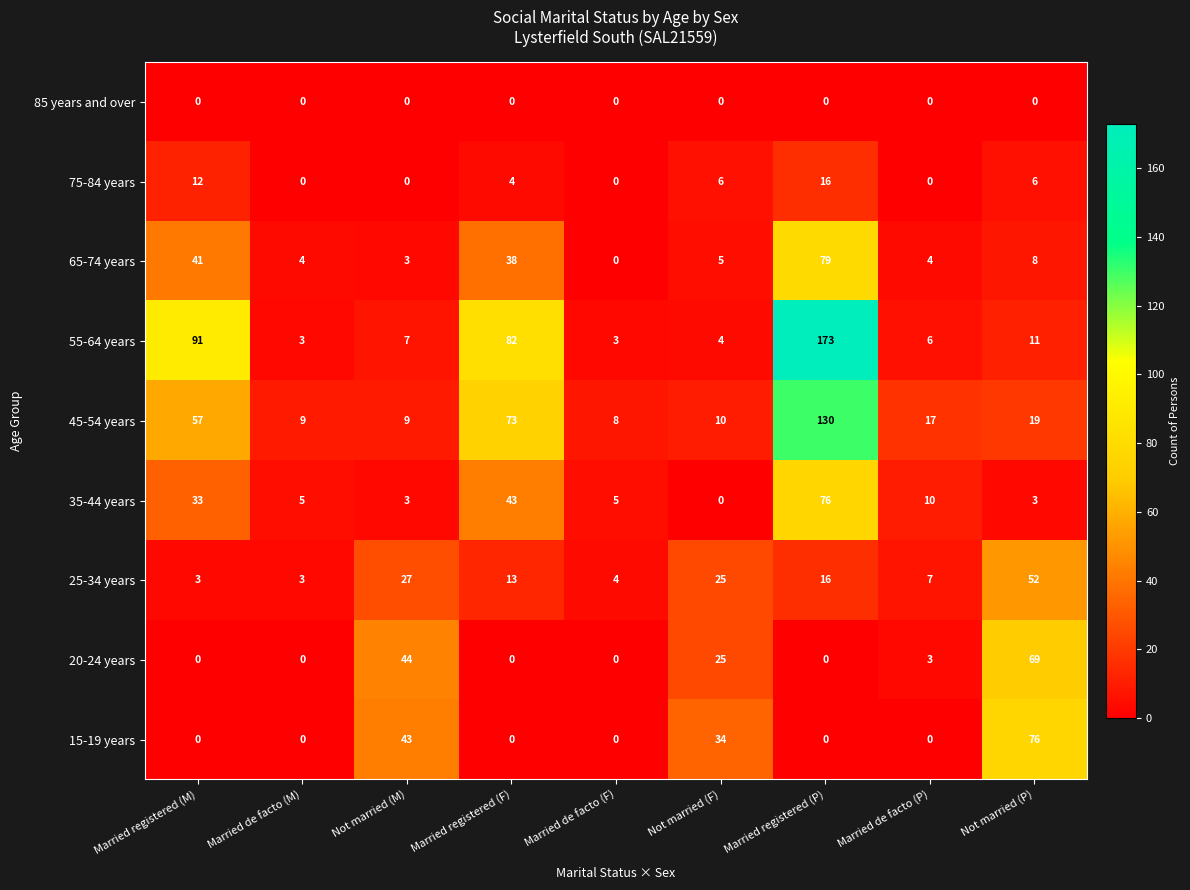

What is the approximate value of 55-64 years at Not married (P)?

11